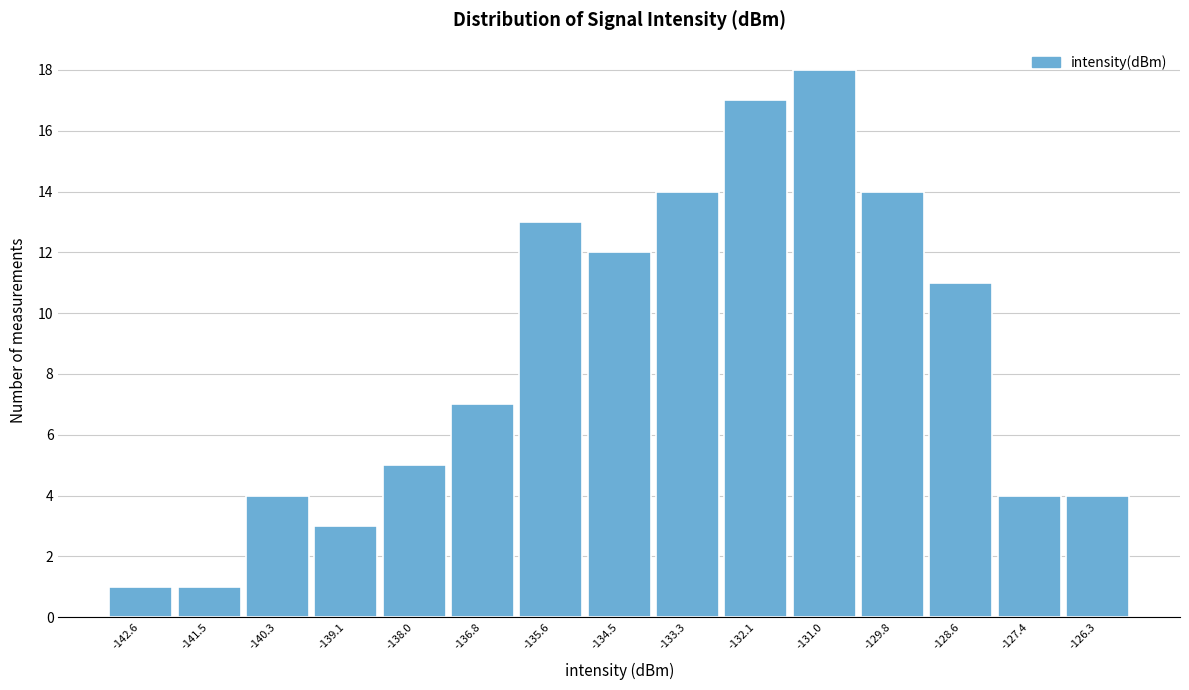

Reading left to right, extract all data points from this chart.

-142.6=1	-141.5=1	-140.3=4	-139.1=3	-138.0=5	-136.8=7	-135.6=13	-134.5=12	-133.3=14	-132.1=17	-131.0=18	-129.8=14	-128.6=11	-127.4=4	-126.3=4